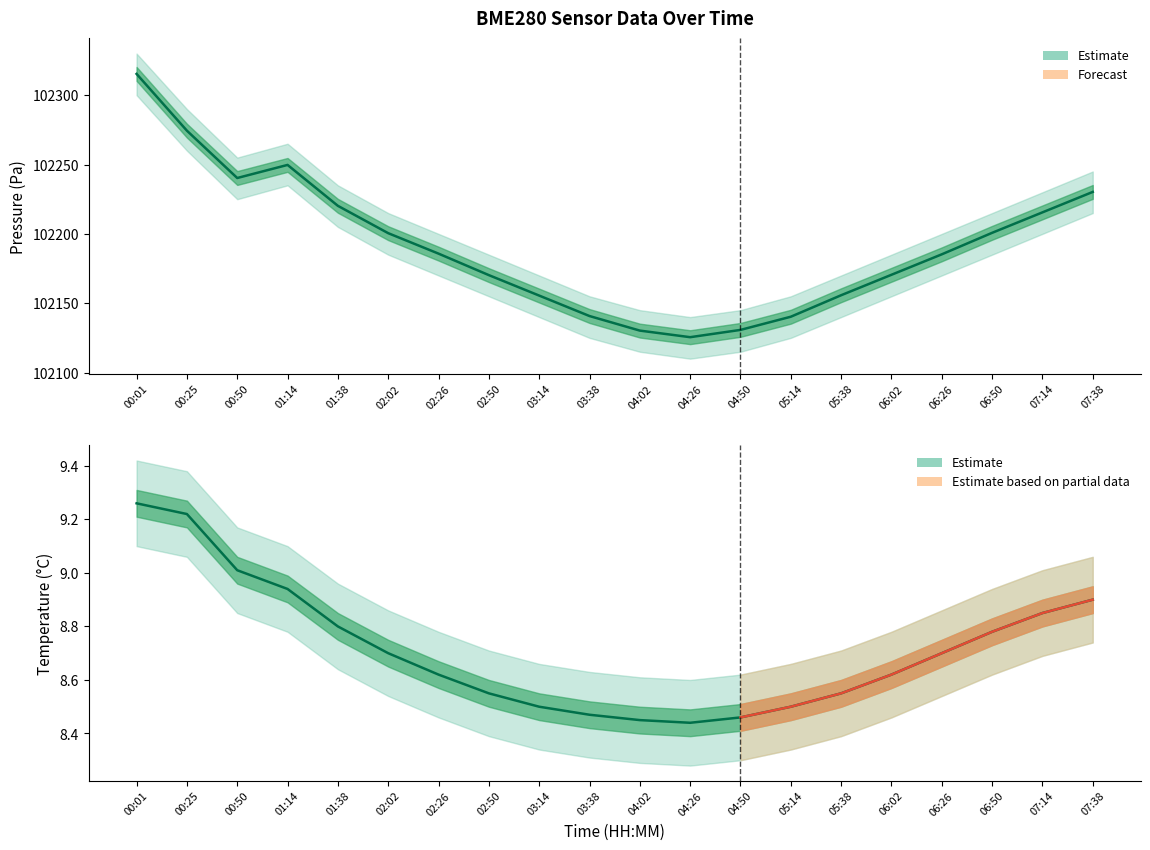

Rank the categories by temperature value from lowest to highest.

04:26, 04:02, 04:50, 03:38, 03:14, 05:14, 02:50, 05:38, 02:26, 06:02, 02:02, 06:26, 06:50, 01:38, 07:14, 07:38, 01:14, 00:50, 00:25, 00:01